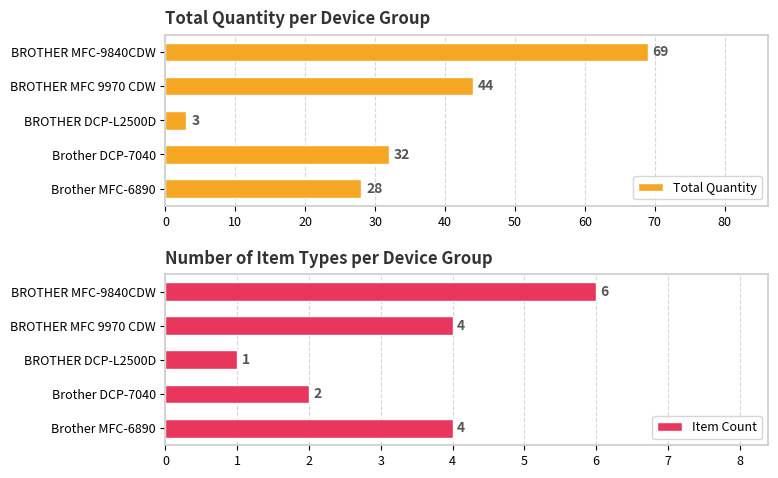

What is the sum of the Item Count values at BROTHER DCP-L2500D and BROTHER MFC 9970 CDW?

5